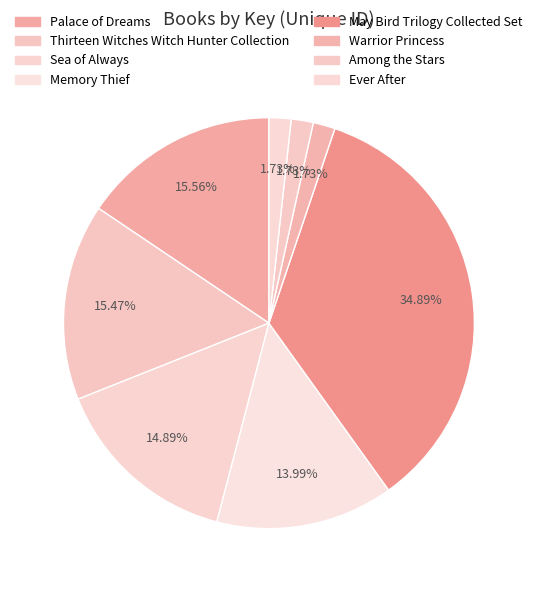

What is the smallest slice in the pie chart?

Ever After